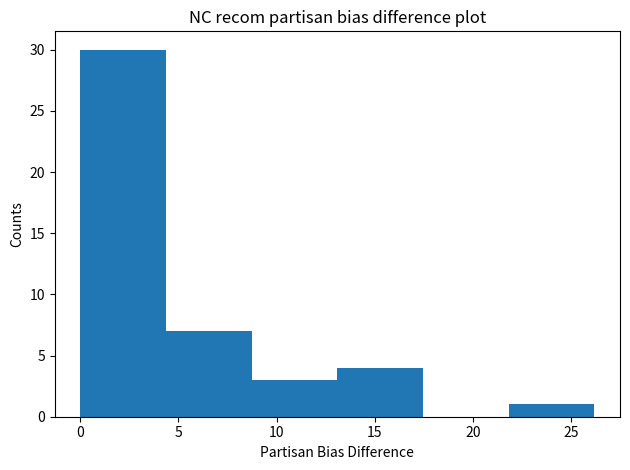

Reading left to right, transcribe this chart: for each bar, give the range it covers on the x-axis and its height. Neither the bar edges nor the heights are printed on the chart, so give them approximately, as read against the axes.

0.0 to 4.5: 30
4.5 to 8.5: 7
8.5 to 13.0: 3
13.0 to 17.5: 4
17.5 to 22.0: 0
22.0 to 26.0: 1